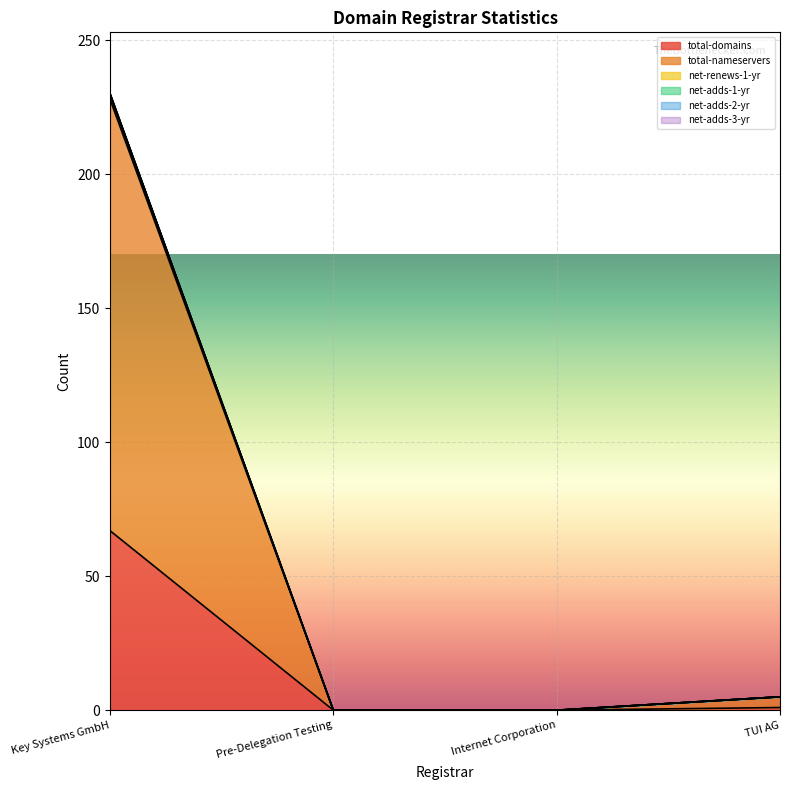

What position from the right is TUI AG?

1